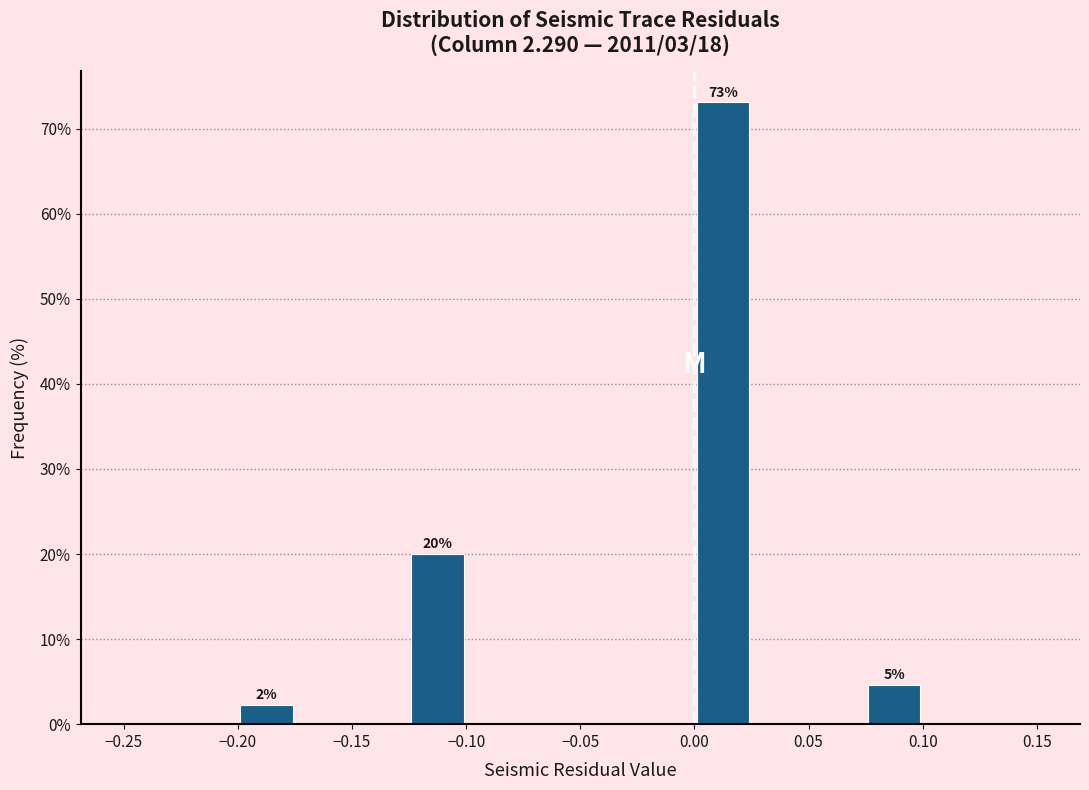

Which range on the x-axis has the tallest bar?

0.000 to 0.025